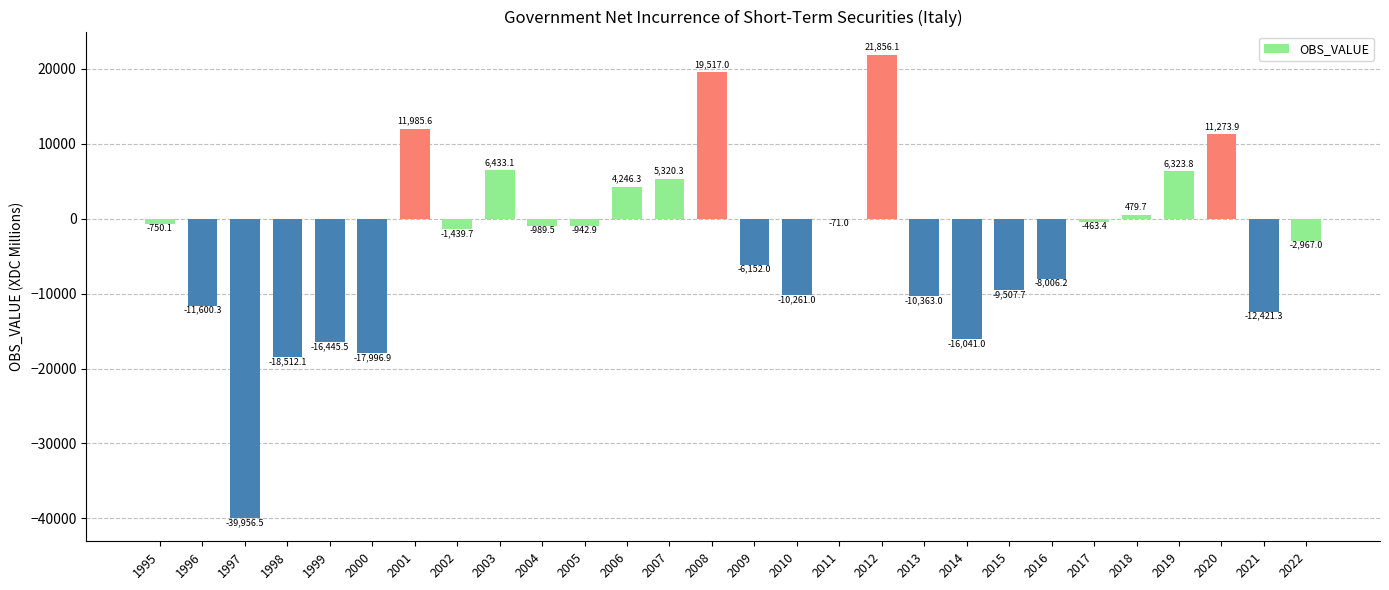

The chart shows a value of 2223.7 at 2019. True or false?

False